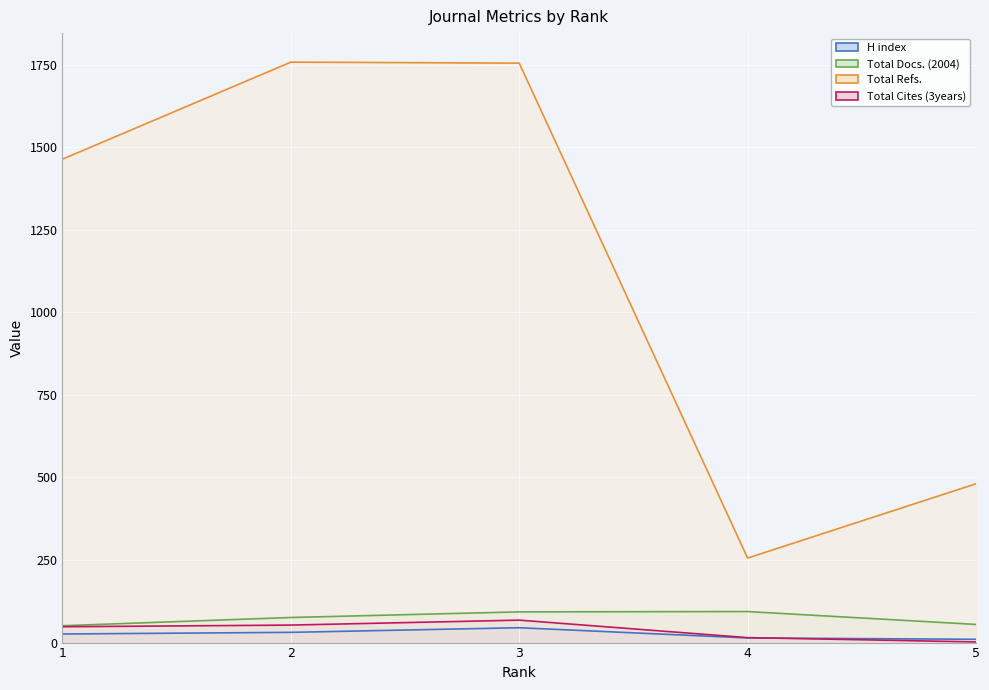

True or false: Total Cites (3years) has a value of 68 at 3.

True